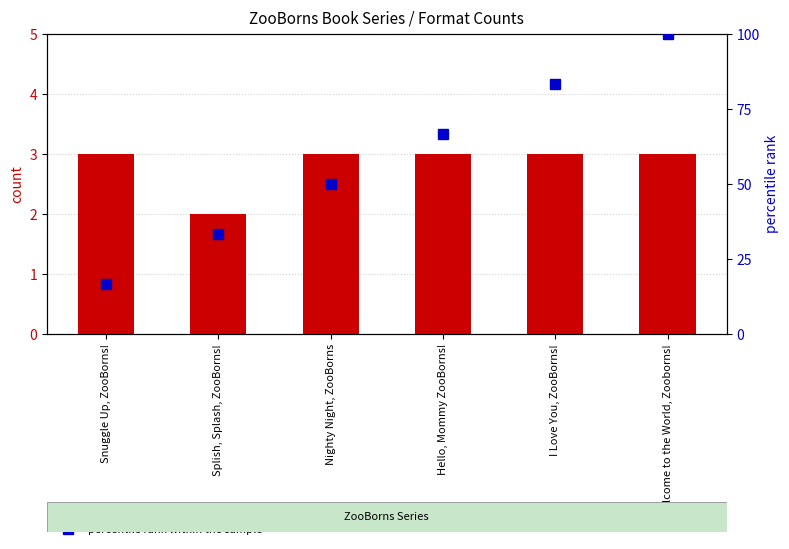

Is it true that percentile rank within the sample equals 100.0 at Welcome to the World, Zooborns!?

True